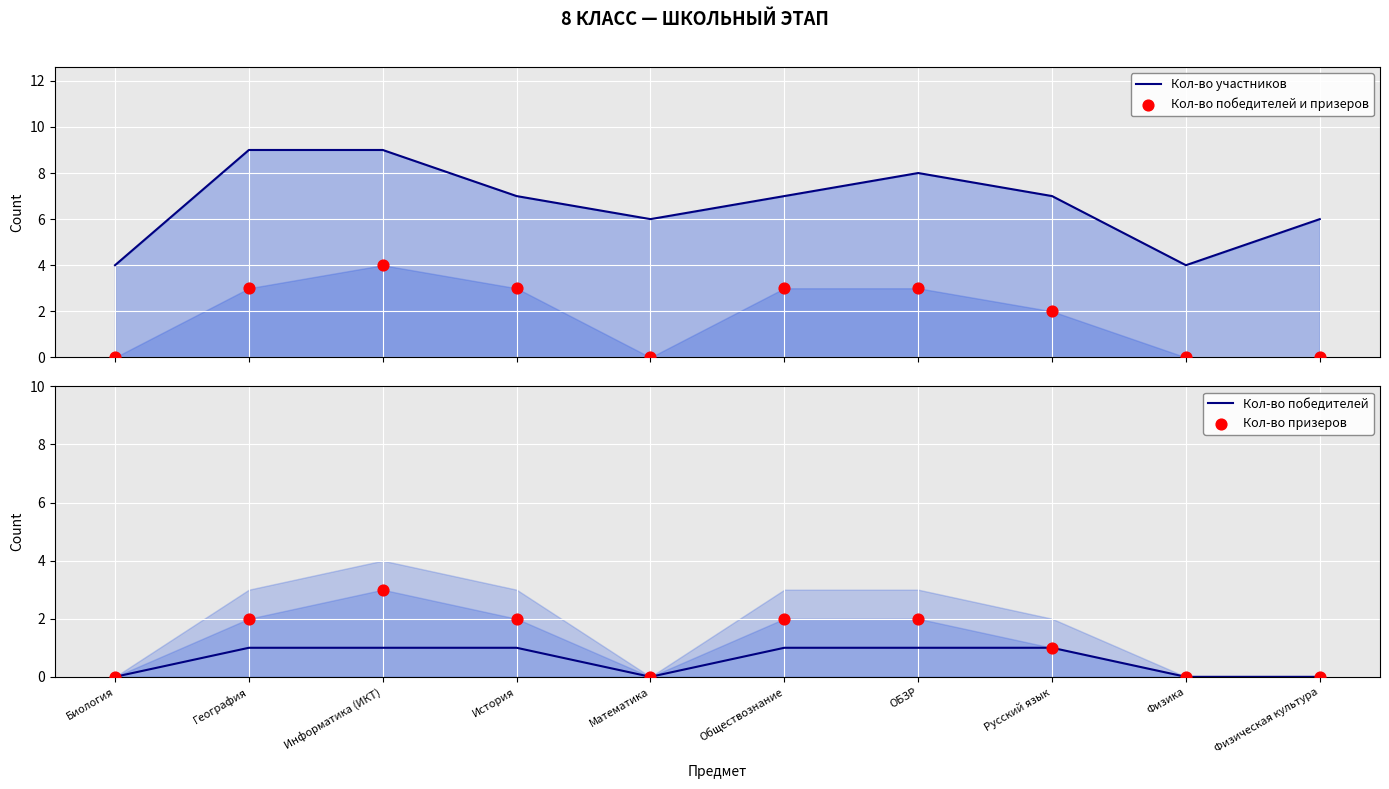

Which series has the widest spread of Y values?

Кол-во участников